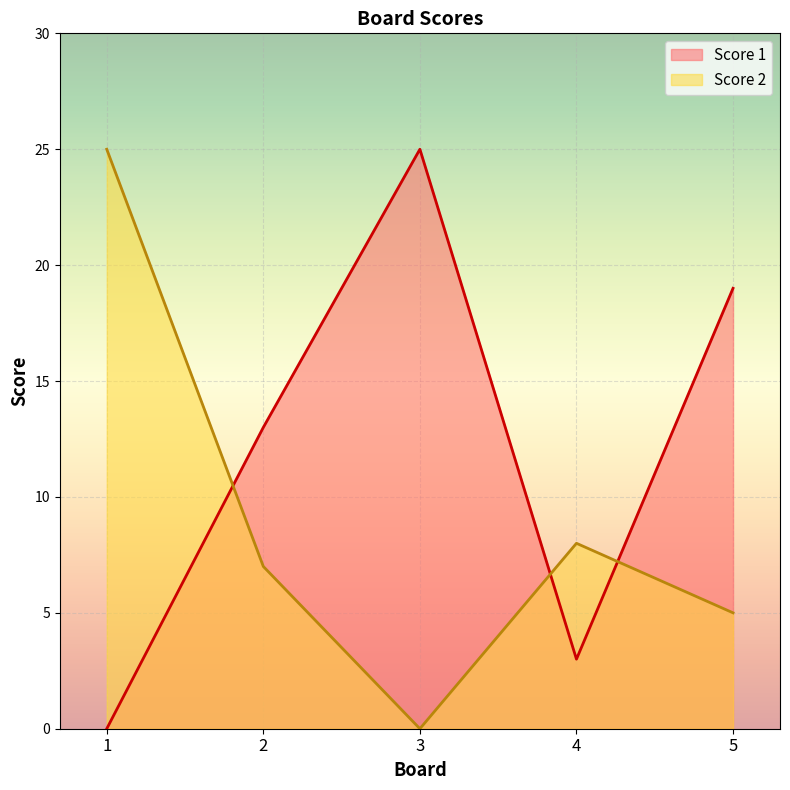

Which series has the largest range (max minus min)?

Score 1